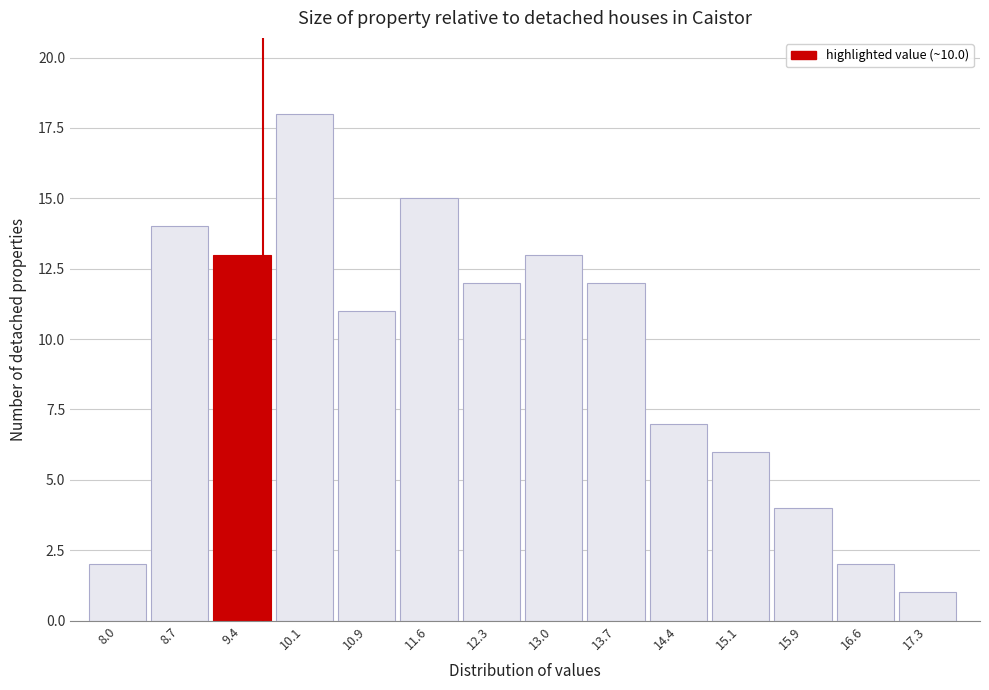

Reading right to left, list all the values displayed in this chart.

17.3=1	16.6=2	15.9=4	15.1=6	14.4=7	13.7=12	13.0=13	12.3=12	11.6=15	10.9=11	10.1=18	9.4=13	8.7=14	8.0=2